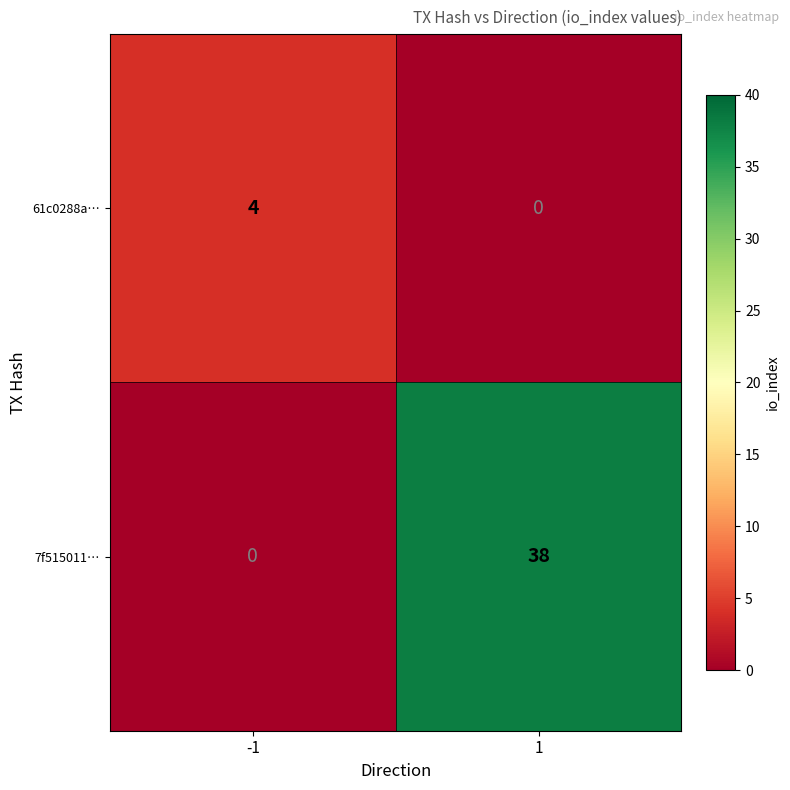

Which series has the largest total across all categories?

7f515011…